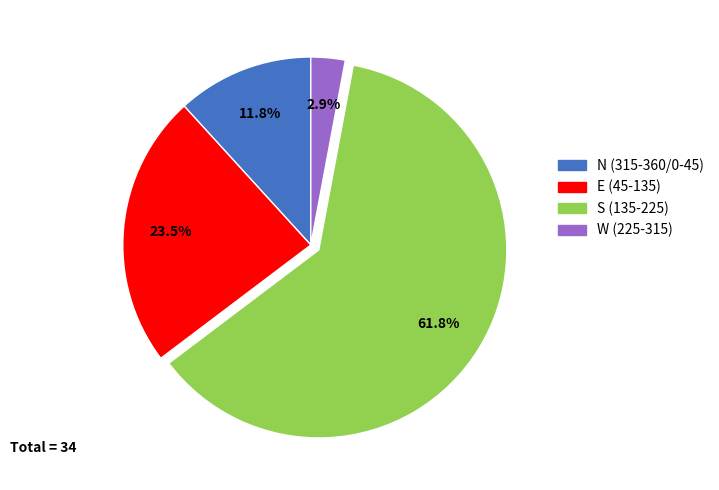

Does any single category account for the majority?

Yes